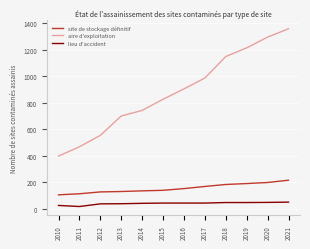

What is the difference between the maximum and minimum values in the site de stockage définitif series?

110